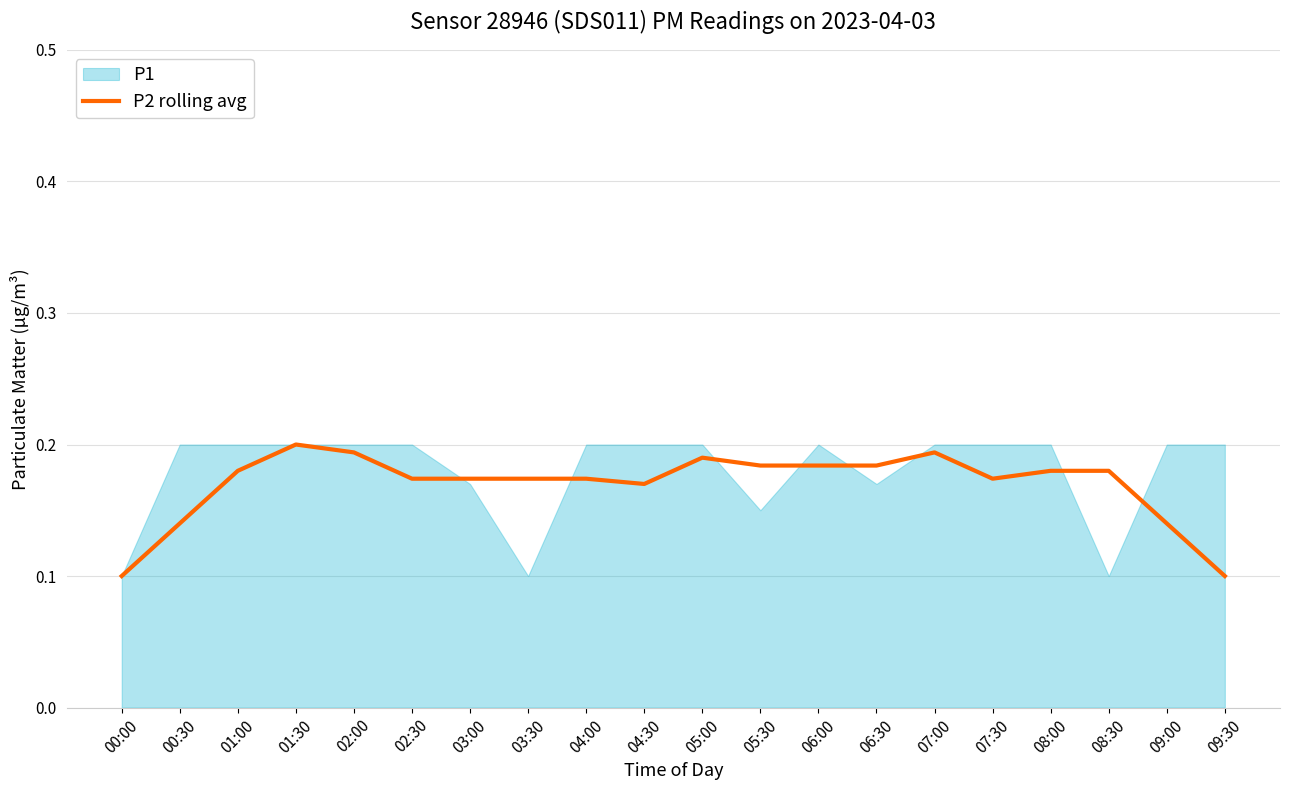

What is the maximum value shown in the chart?

0.2